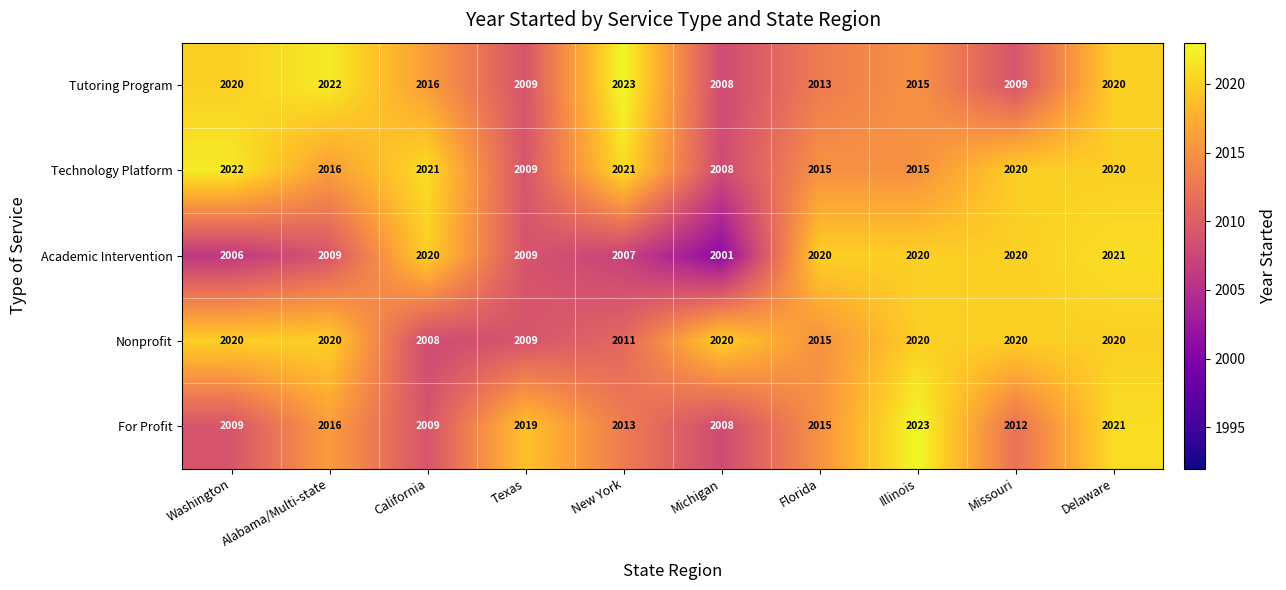

The Tutoring Program series shows 3068 at California. True or false?

False